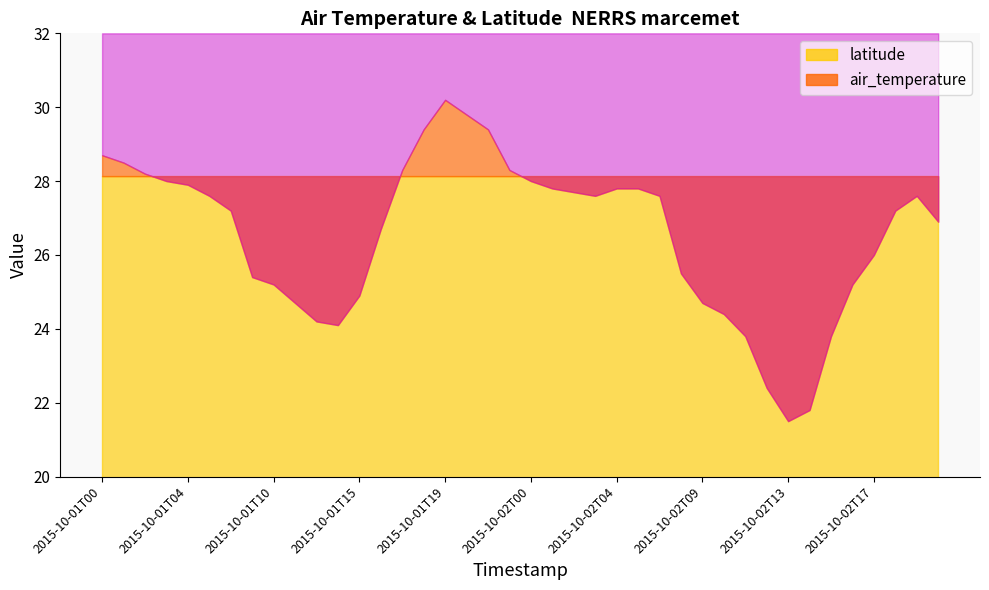

Where does the air_temperature series first go above 27?

2015-10-01T00